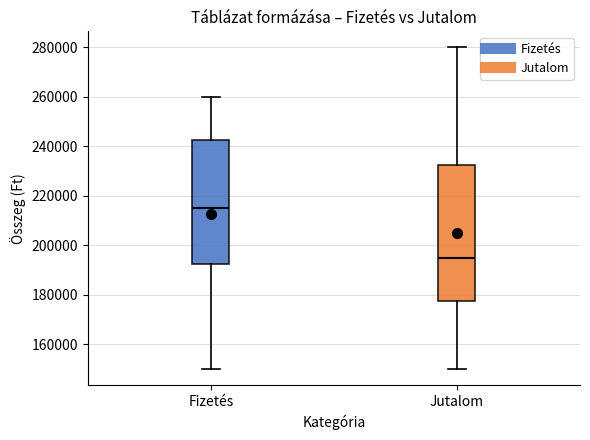

Which box is the tallest, from its lower edge to its upper edge?

Jutalom